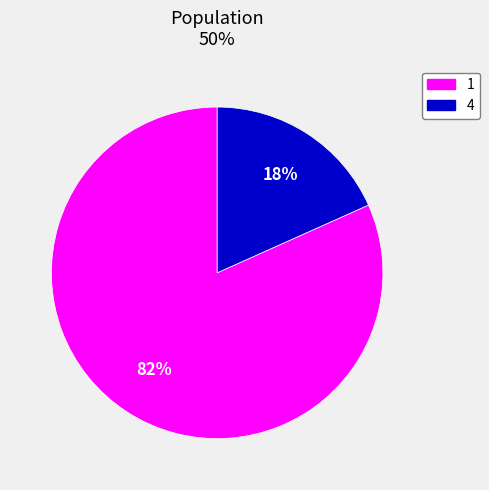

What is the largest slice in the pie chart?

1